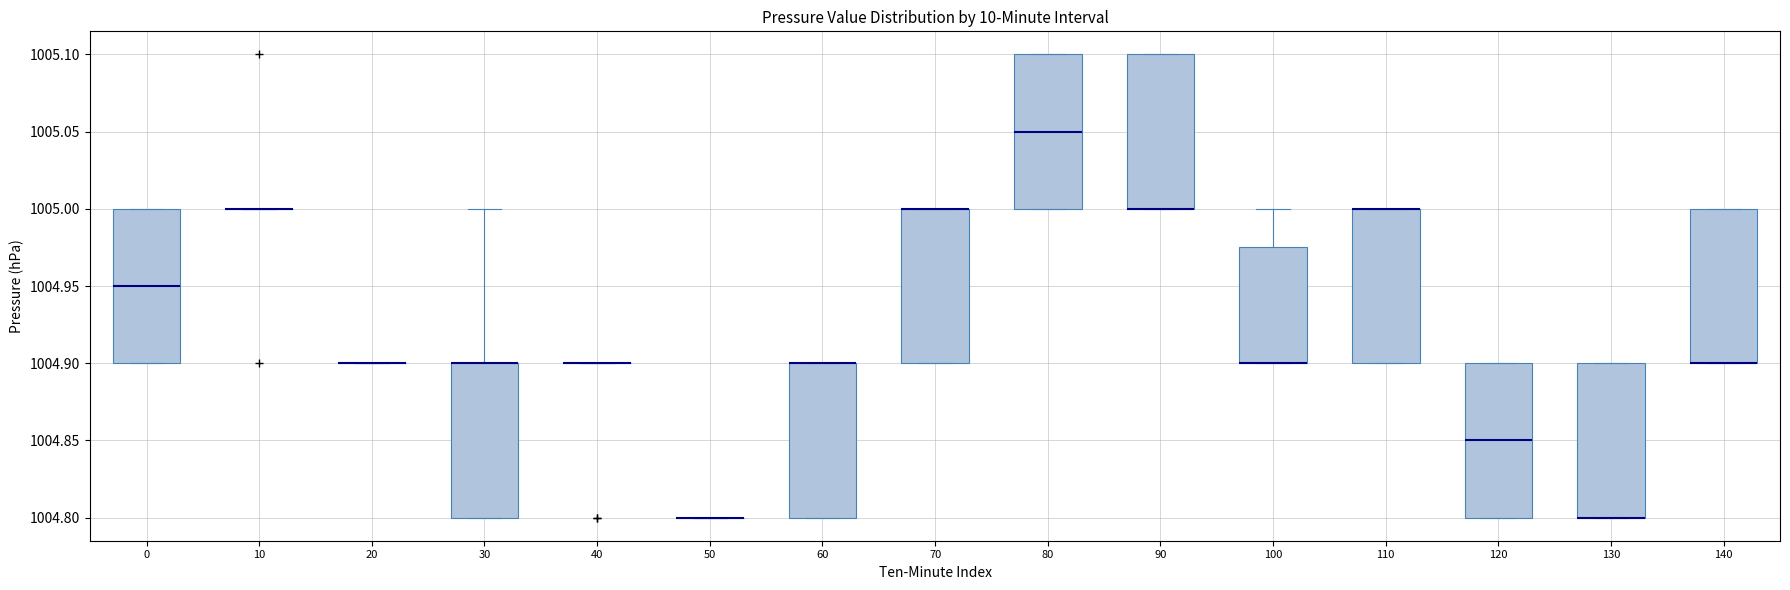

Reading left to right, read every box against the y-axis: the position of its median line, the range the box covers, and the ends of its whiskers. The values are not printed on the chart, so give them approximately, as read against the axis.

0: median 1004.950, box 1004.900 to 1005.000, whiskers 1004.900 to 1005.000
10: box collapsed to a line at 1005.000, whiskers 1005.000 to 1005.000
20: box collapsed to a line at 1004.900, whiskers 1004.900 to 1004.900
30: median 1004.900 (drawn on the box's upper edge), box 1004.800 to 1004.900, whiskers 1004.800 to 1005.000
40: box collapsed to a line at 1004.900, whiskers 1004.900 to 1004.900
50: box collapsed to a line at 1004.800, whiskers 1004.800 to 1004.800
60: median 1004.900 (drawn on the box's upper edge), box 1004.800 to 1004.900, whiskers 1004.800 to 1004.900
70: median 1005.000 (drawn on the box's upper edge), box 1004.900 to 1005.000, whiskers 1004.900 to 1005.000
80: median 1005.050, box 1005.000 to 1005.100, whiskers 1005.000 to 1005.100
90: median 1005.000 (drawn on the box's lower edge), box 1005.000 to 1005.100, whiskers 1005.000 to 1005.100
100: median 1004.900 (drawn on the box's lower edge), box 1004.900 to 1004.975, whiskers 1004.900 to 1005.000
110: median 1005.000 (drawn on the box's upper edge), box 1004.900 to 1005.000, whiskers 1004.900 to 1005.000
120: median 1004.850, box 1004.800 to 1004.900, whiskers 1004.800 to 1004.900
130: median 1004.800 (drawn on the box's lower edge), box 1004.800 to 1004.900, whiskers 1004.800 to 1004.900
140: median 1004.900 (drawn on the box's lower edge), box 1004.900 to 1005.000, whiskers 1004.900 to 1005.000